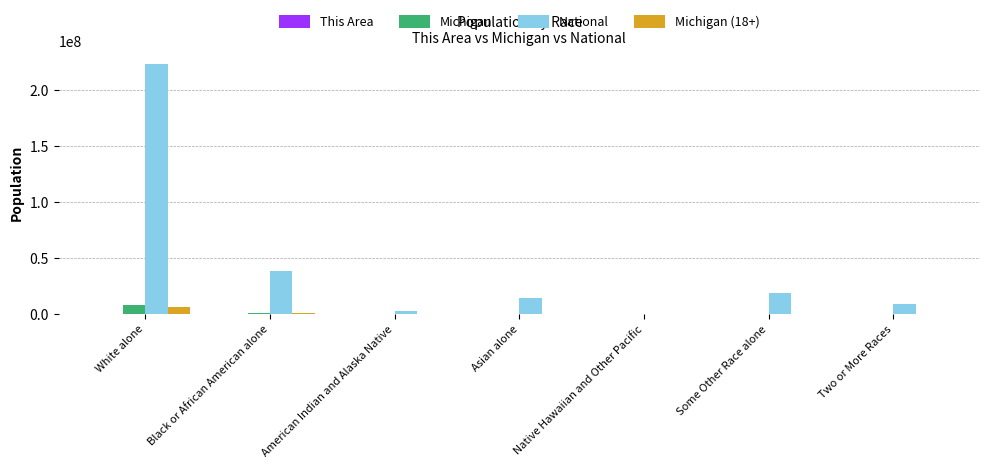

What is the greatest value displayed?

223553265